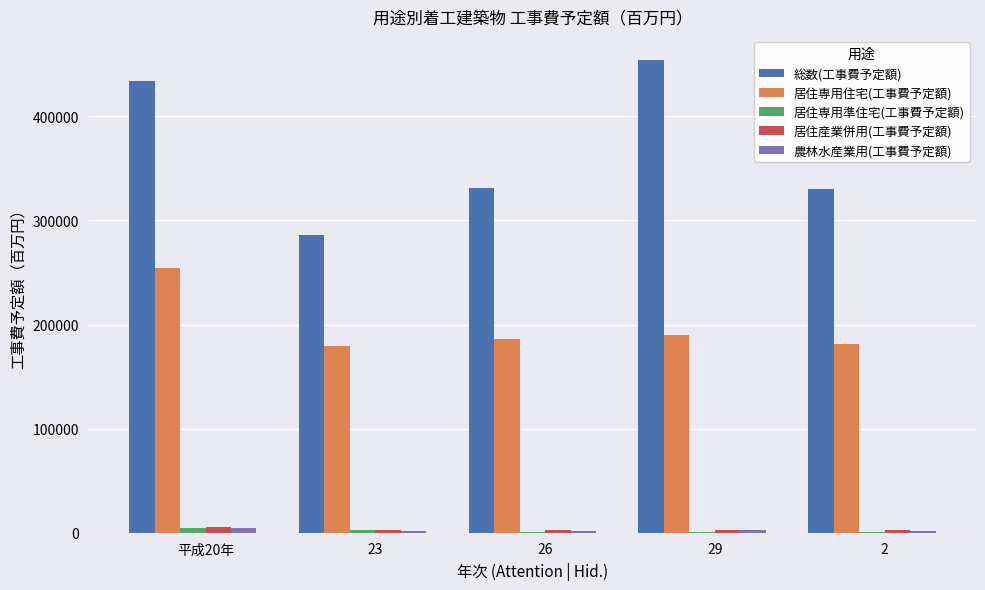

What is the greatest value displayed?

454523